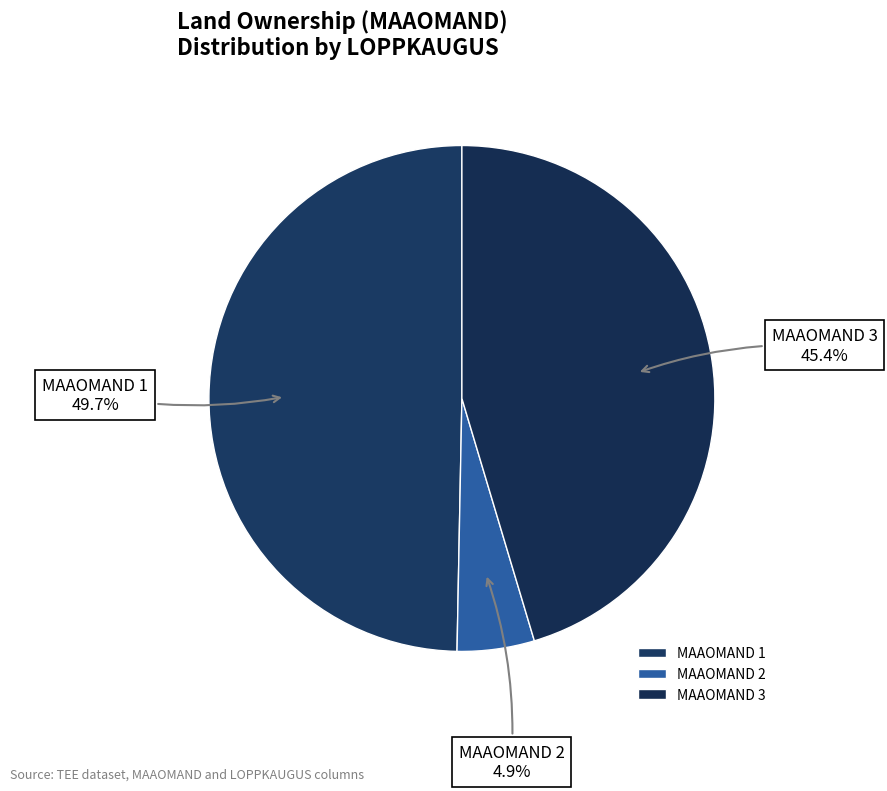

Count the number of slices in the pie.

3